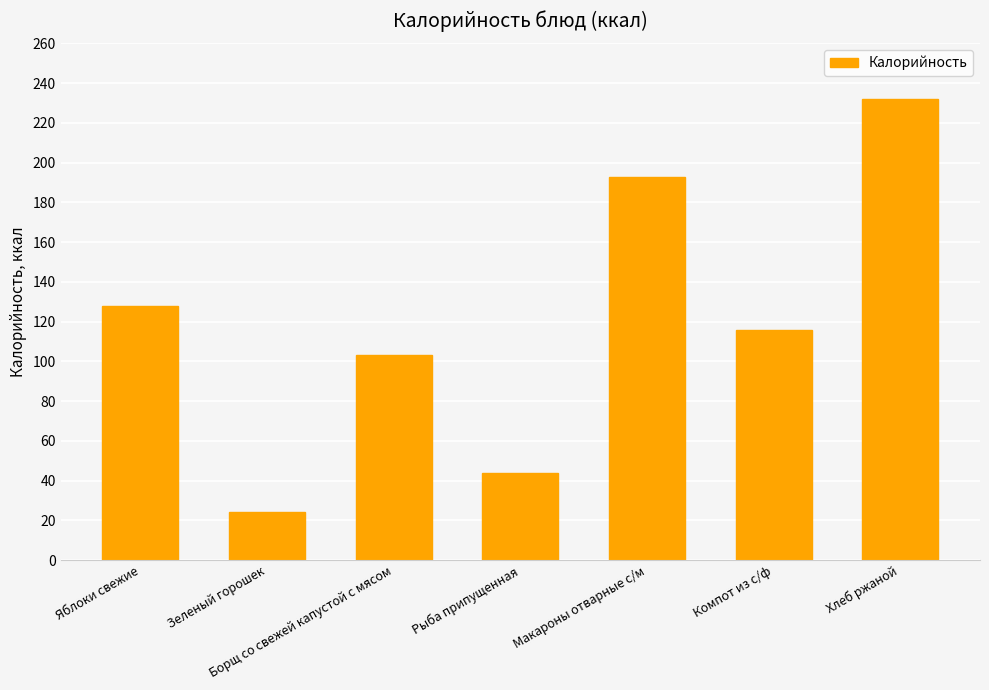

True or false: the data shows 44 at Рыба припущенная.

True